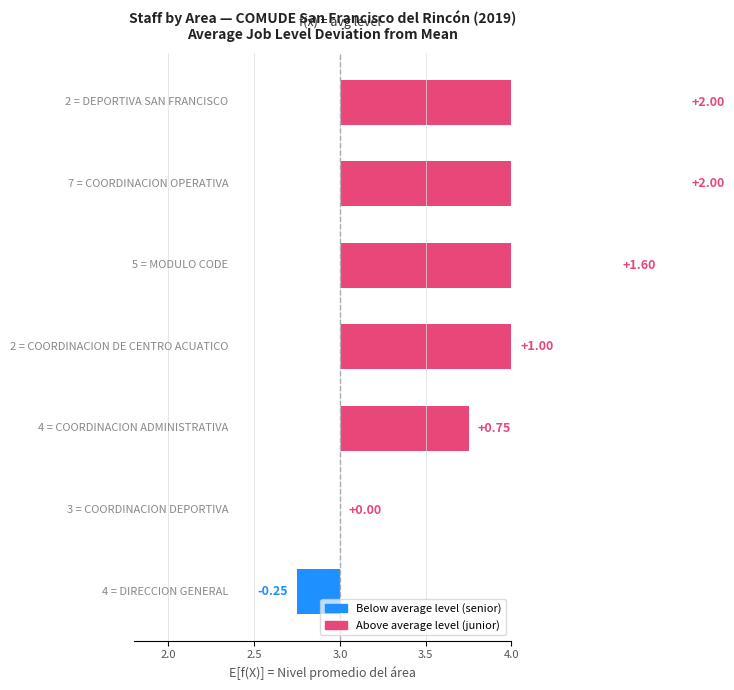

Which has a higher value, 3.5 or 2.0?

3.5